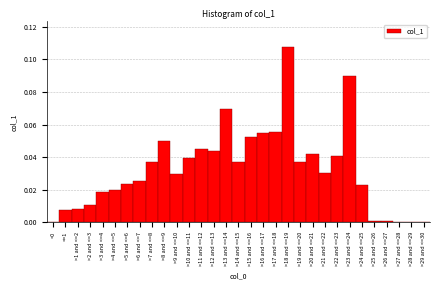

Which category has the highest value across all series?

>18 and <=19